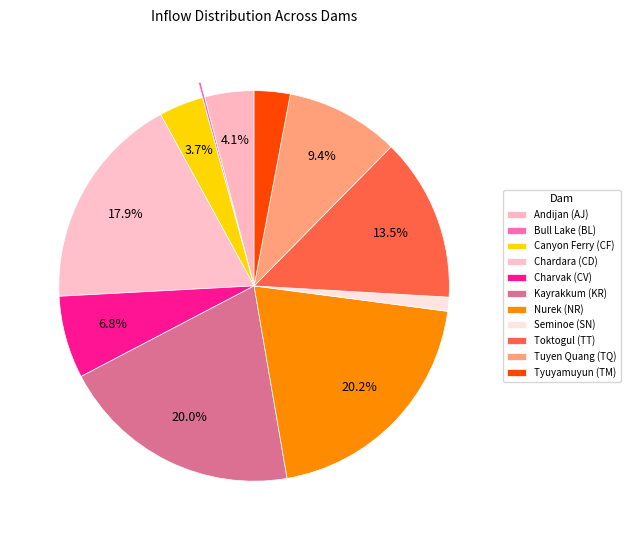

Which category has the biggest portion of the pie?

Nurek (NR)